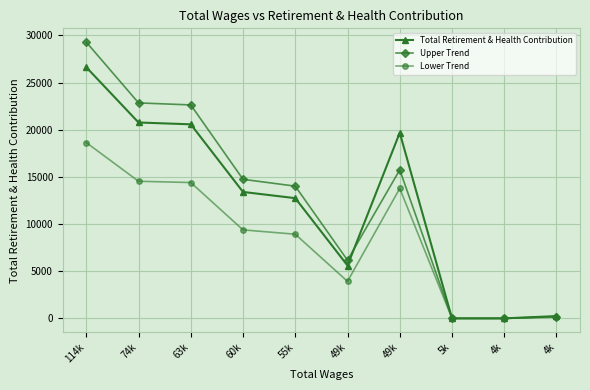

Is this an area chart (filled region under the line)?

No